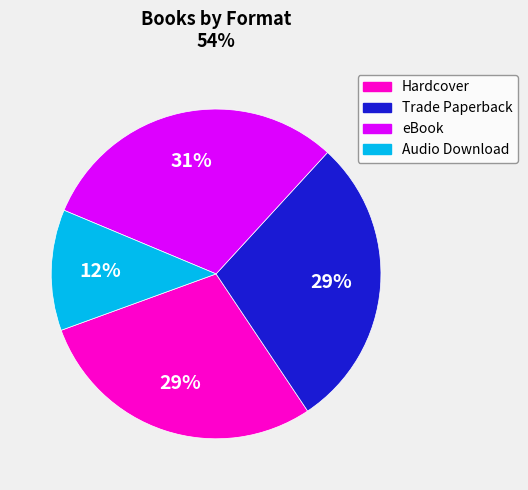

To the nearest percent, what is the difference between the largest and smallest slice percentages?

19%